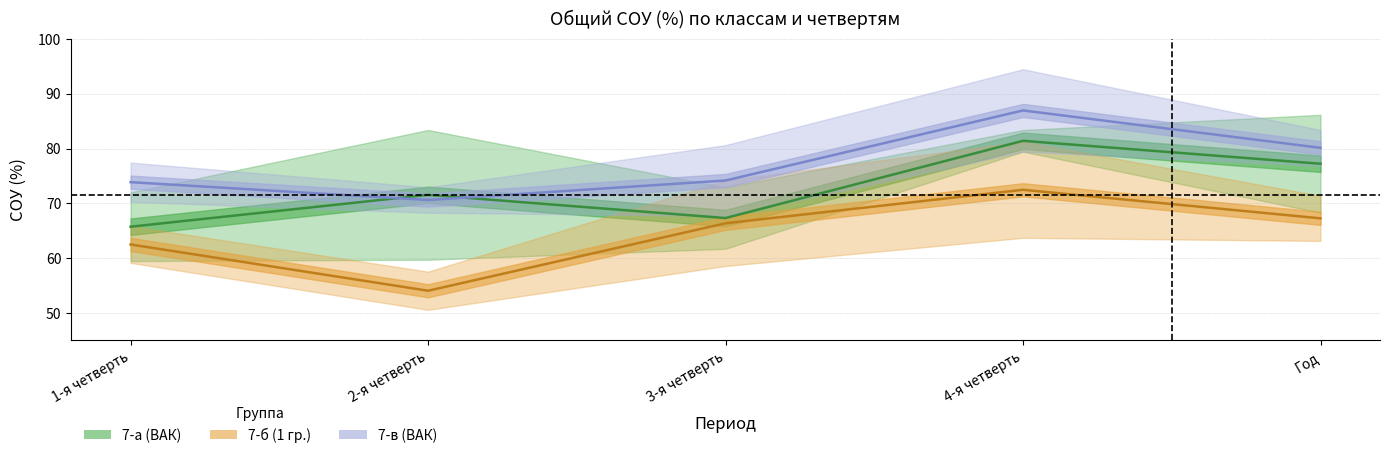

What is the label of the 5th point from the right?

1-я четверть